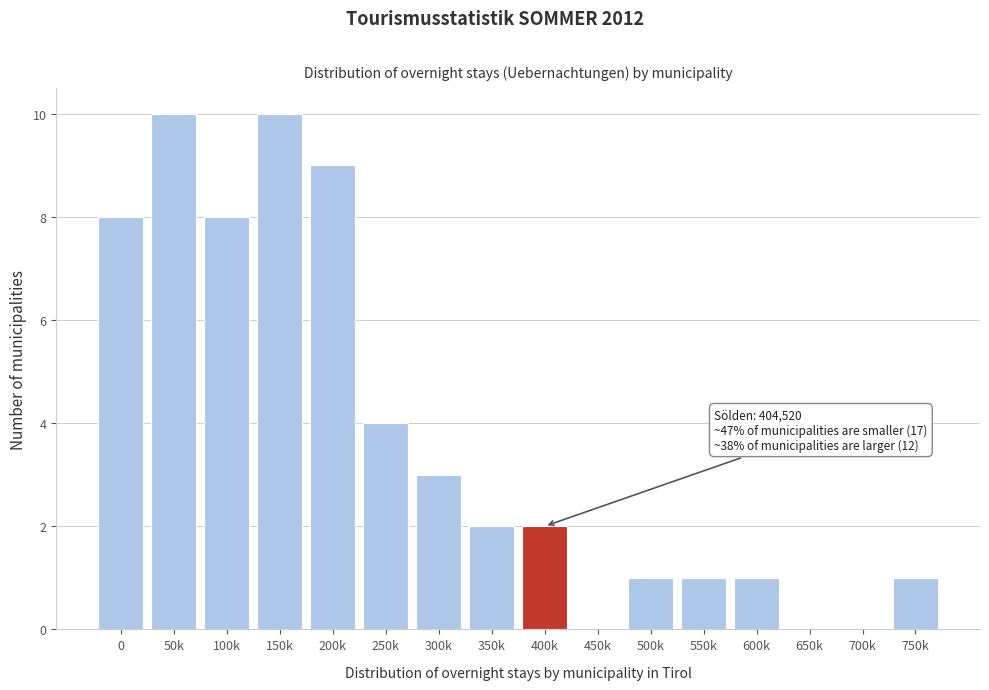

Reading right to left, what are all the values shown in this chart?

750k=1	700k=0	650k=0	600k=1	550k=1	500k=1	450k=0	400k=2	350k=2	300k=3	250k=4	200k=9	150k=10	100k=8	50k=10	0=8